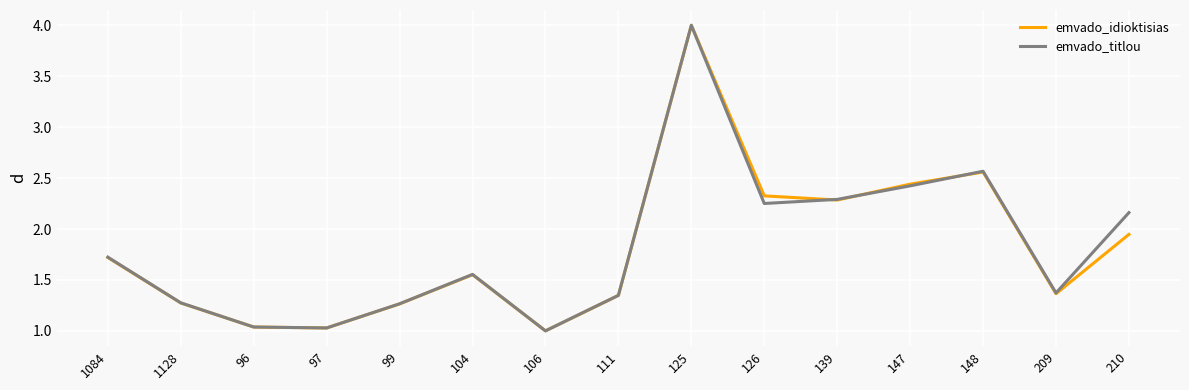

What is the total value across all series at 96?

2.1